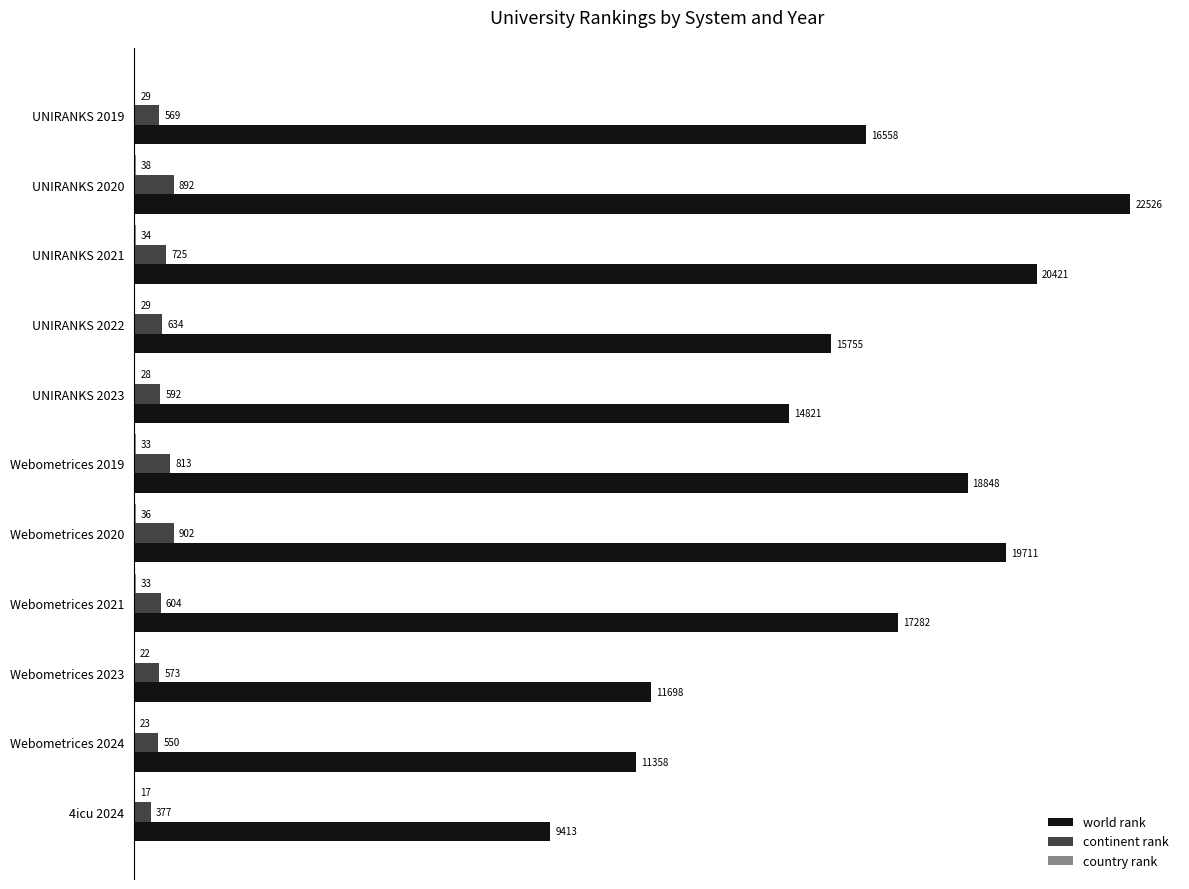

At which category is the sum across all series the highest?

UNIRANKS 2020